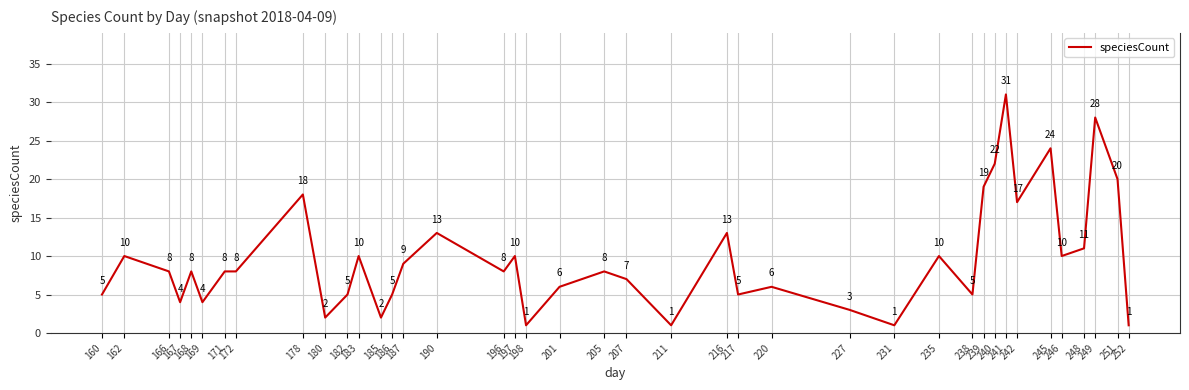

What is the difference between the maximum and minimum values?

30